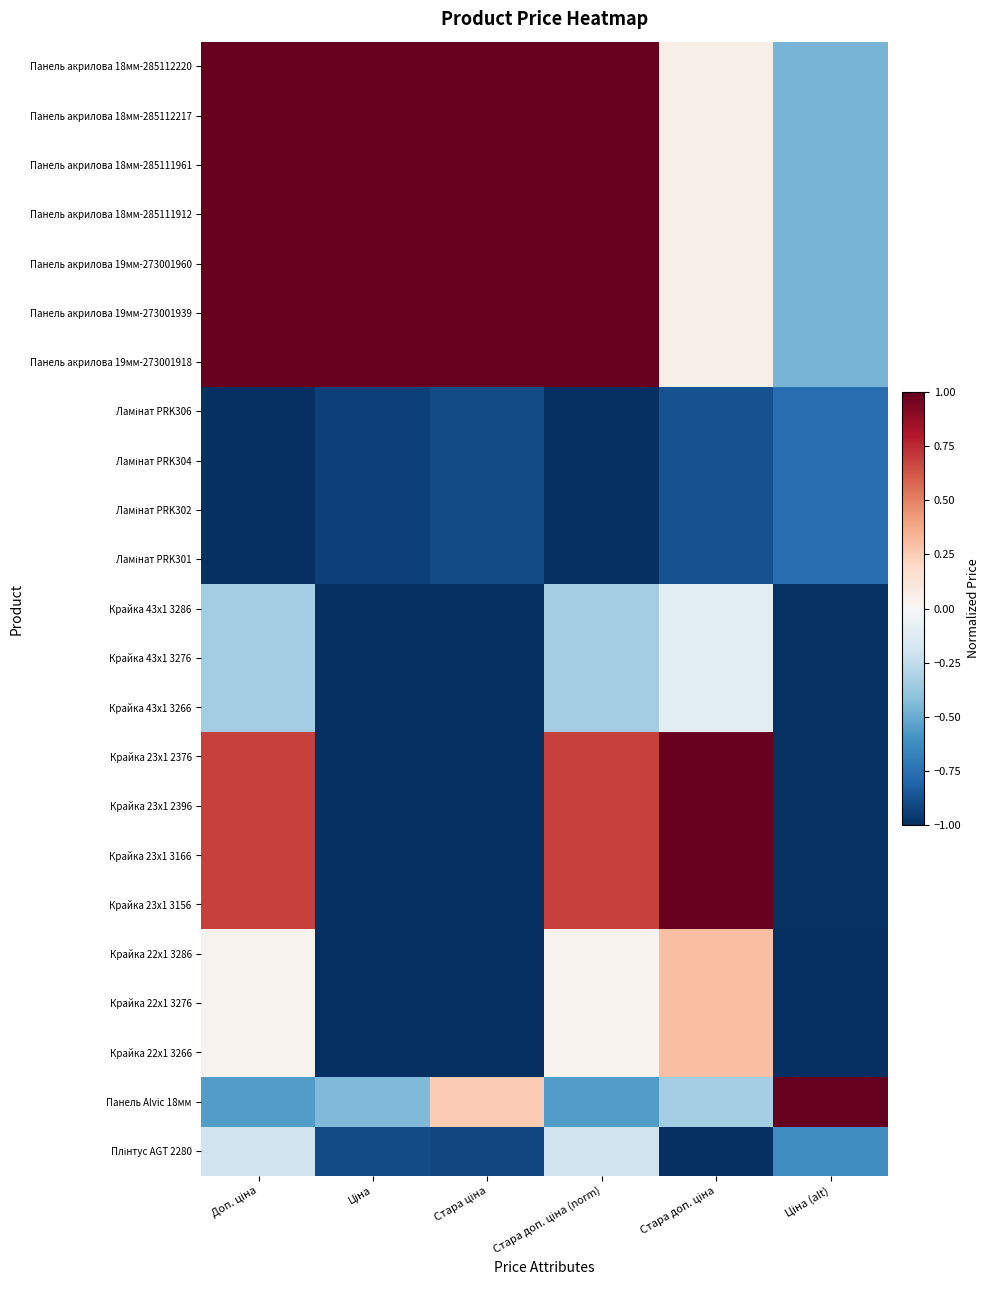

What is the maximum value shown in the chart?

1.0